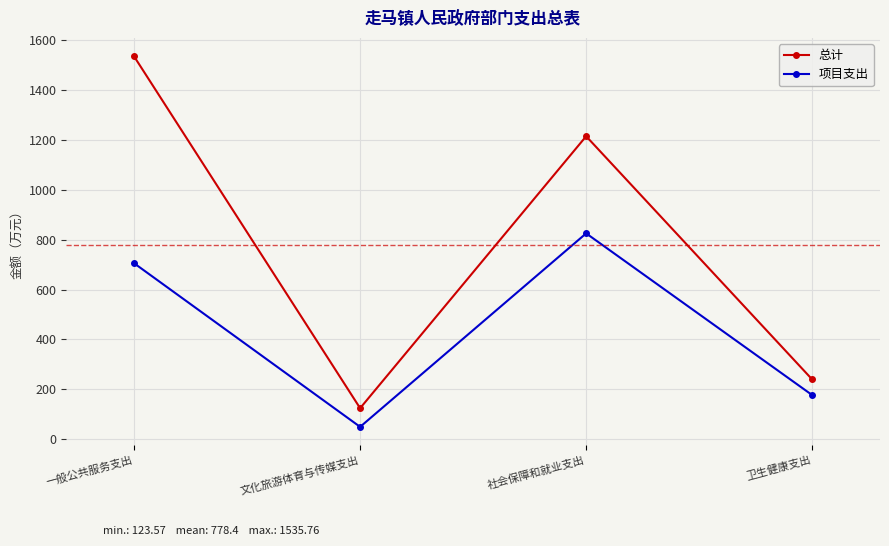

Is the value of 项目支出 at 社会保障和就业支出 greater than the value of 总计 at 卫生健康支出?

Yes